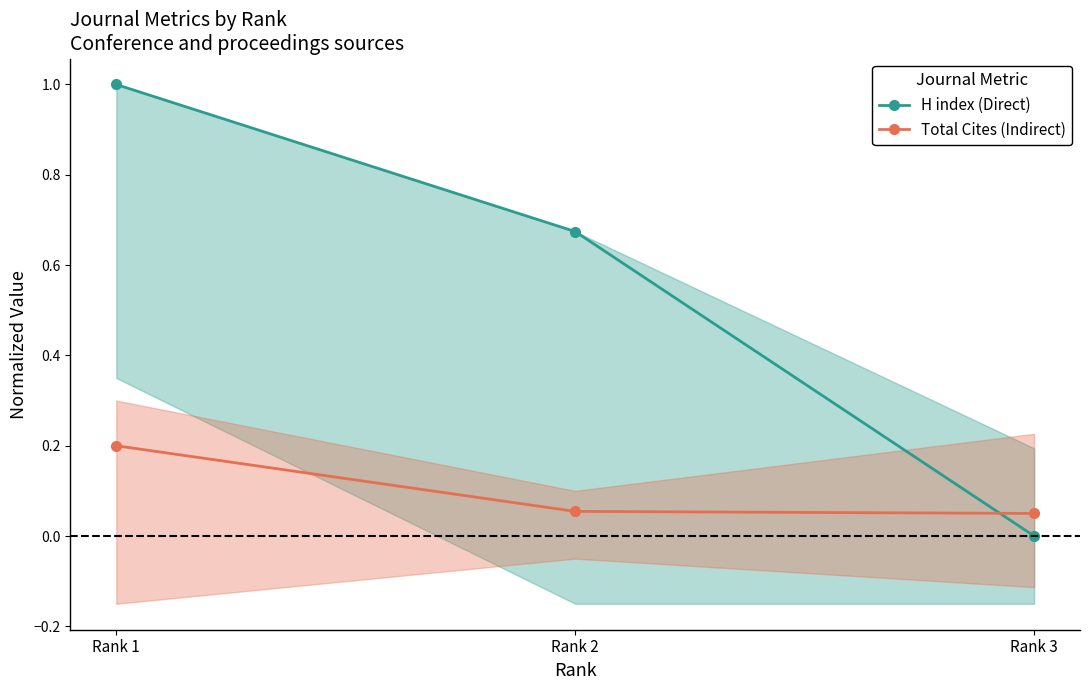

What are all the series names shown in the legend?

H index (Direct), Total Cites (Indirect)